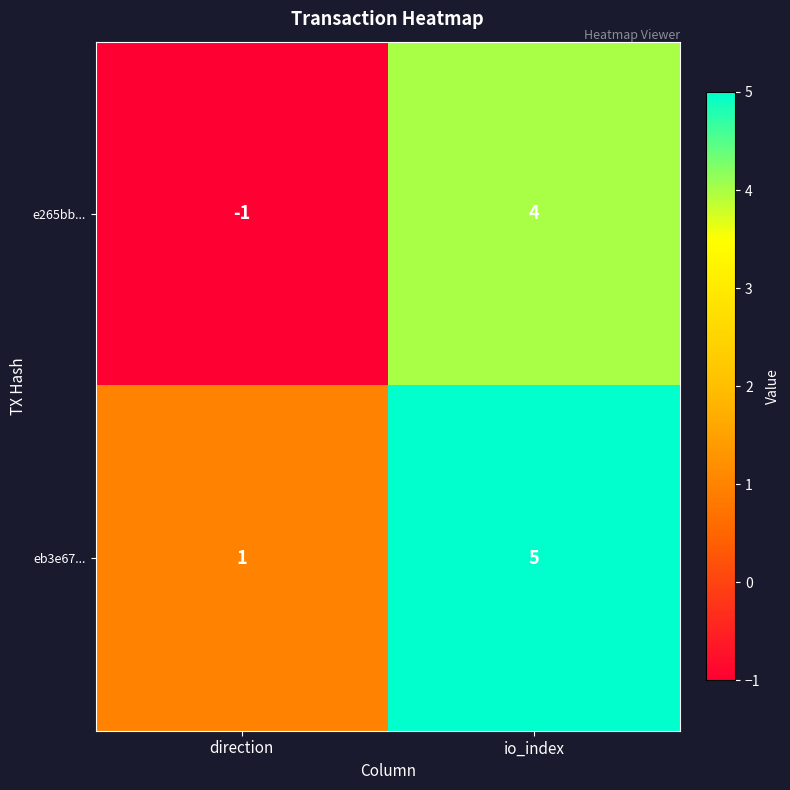

Is it true that e265bb... equals 2 at io_index?

False